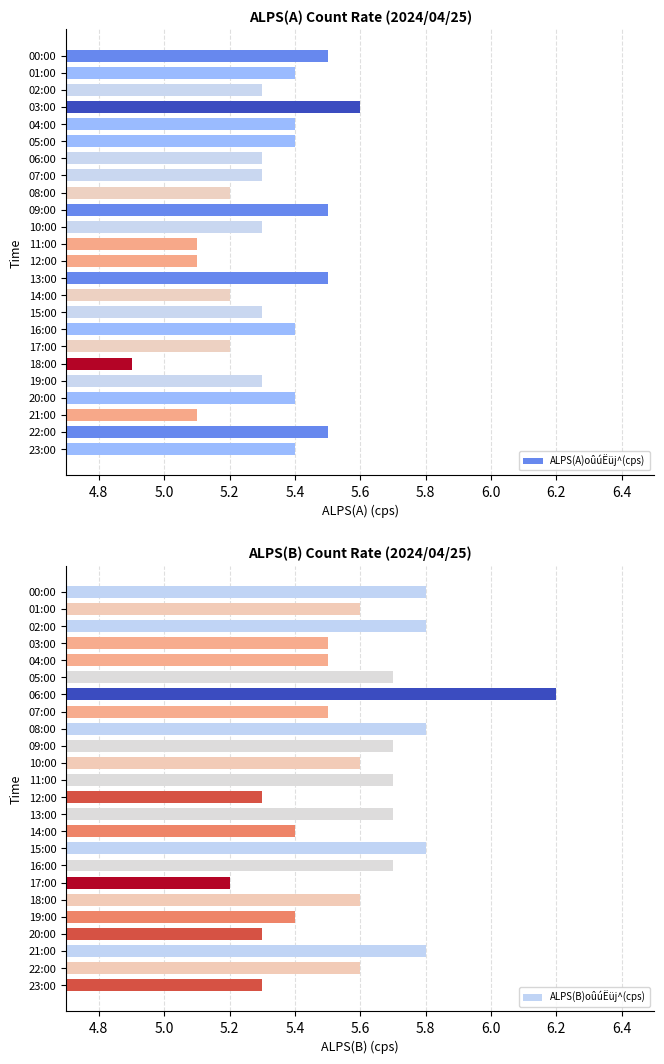

How many ALPS(A)oûúËüj^(cps) values are between 5 and 6?

23